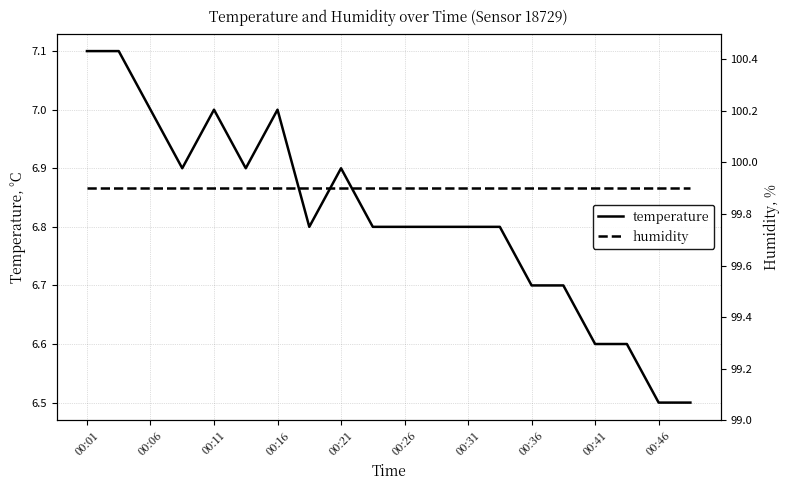

True or false: temperature and humidity intersect in this chart.

False